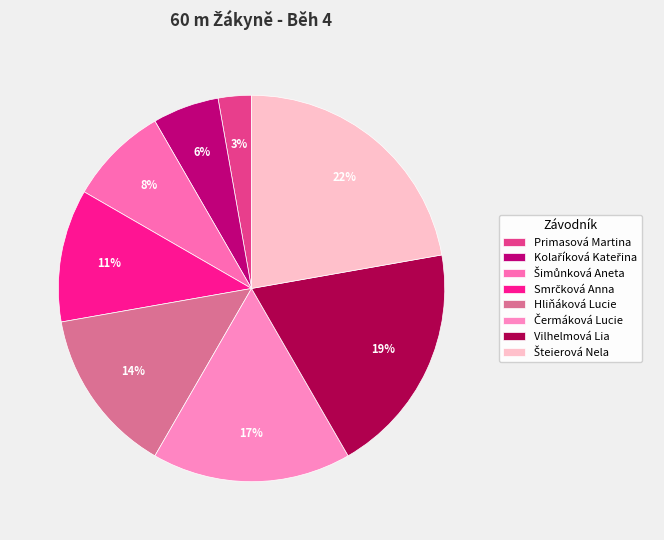

The Smrčková Anna slice represents 11% of the pie. True or false?

True